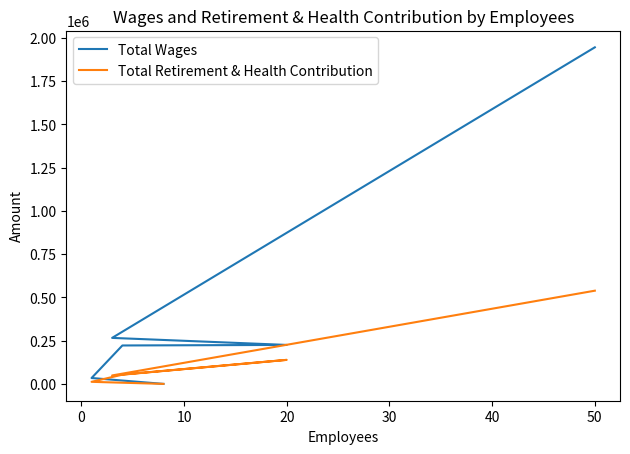

Reading left to right, transcribe all the data shown in this chart.

Total Wages: 1944752	265814	225172	222008	33951	0
Total Retirement & Health Contribution: 538542	48804	138803	53314	11963	0